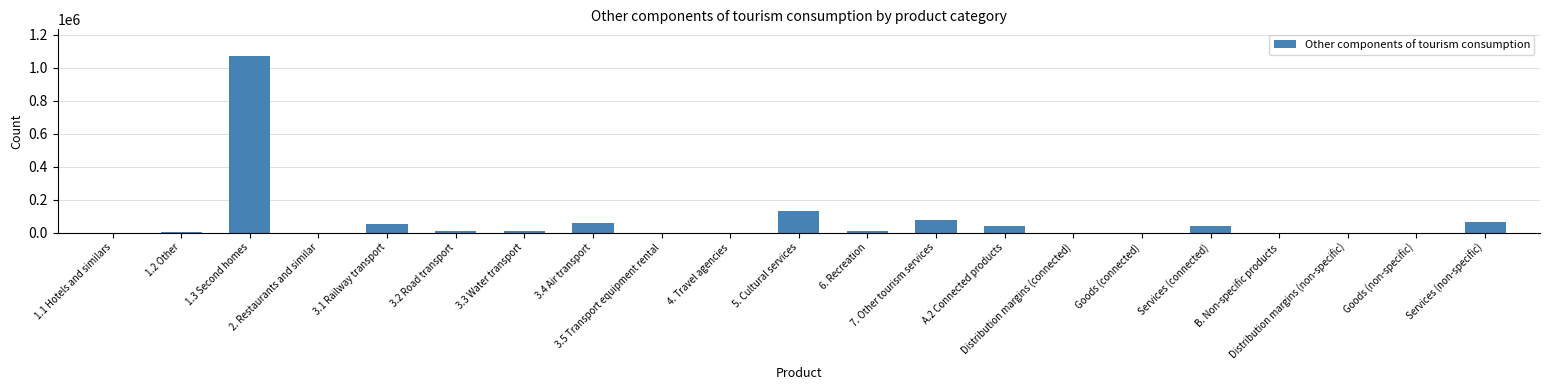

What is the maximum value shown in the chart?

1070944